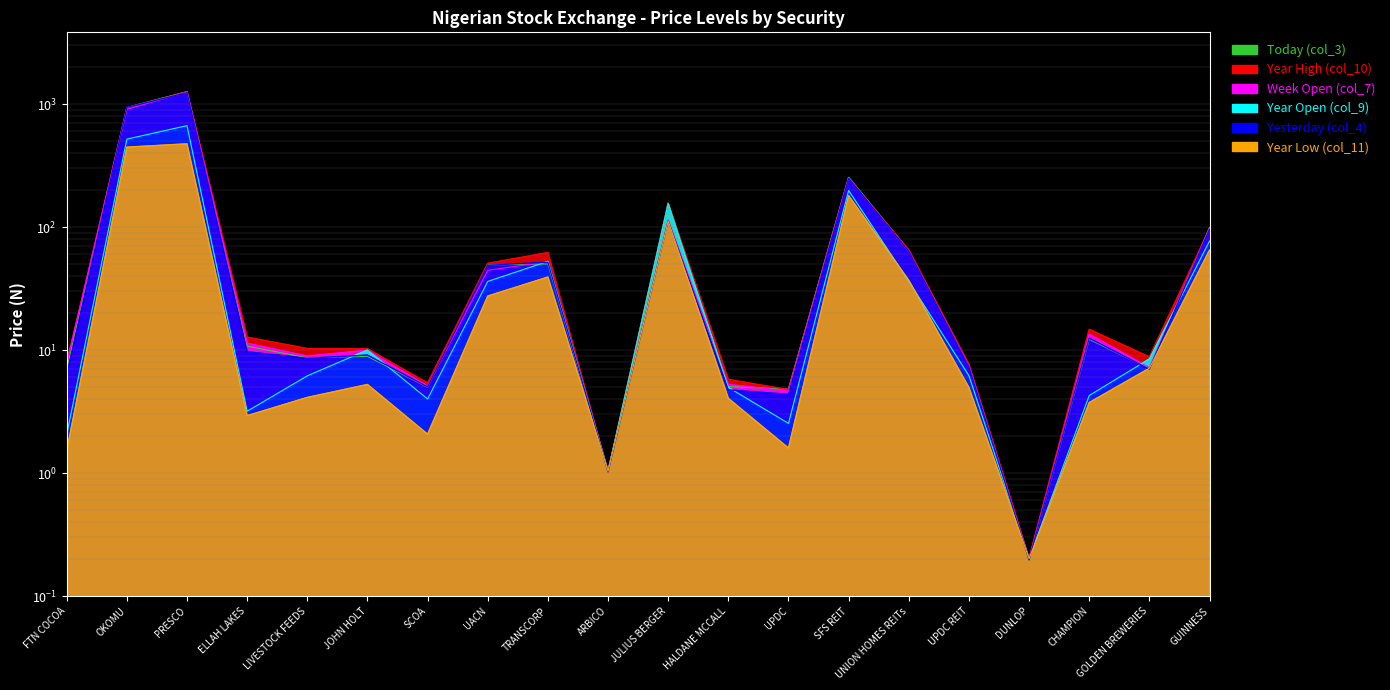

At which category does the chart reach its minimum across all series?

DUNLOP